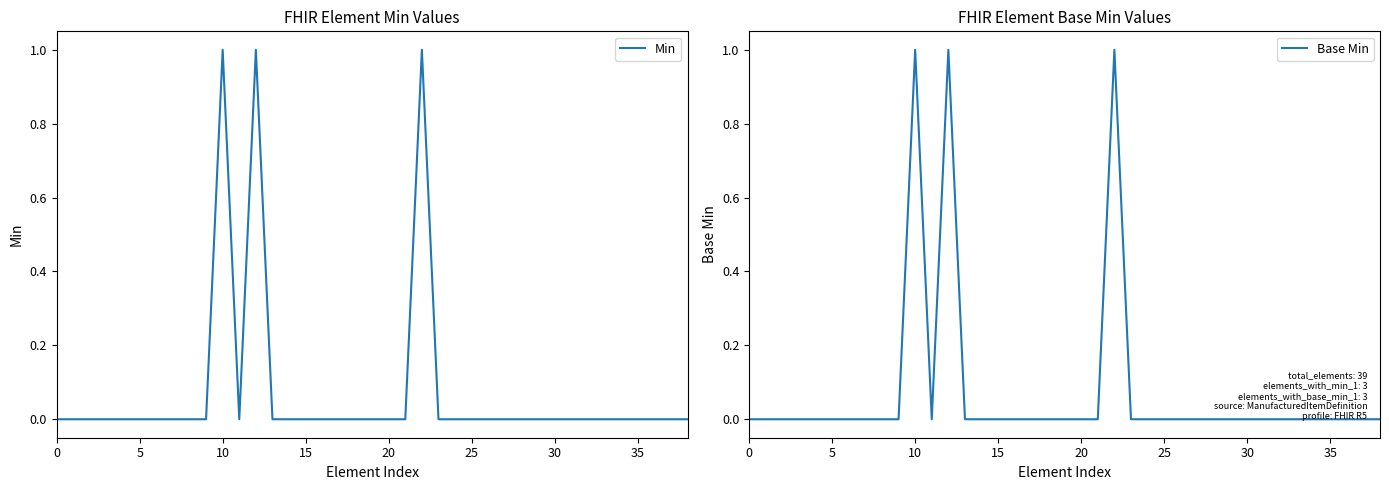

Between 14 and 29, which series saw the biggest shift?

Min